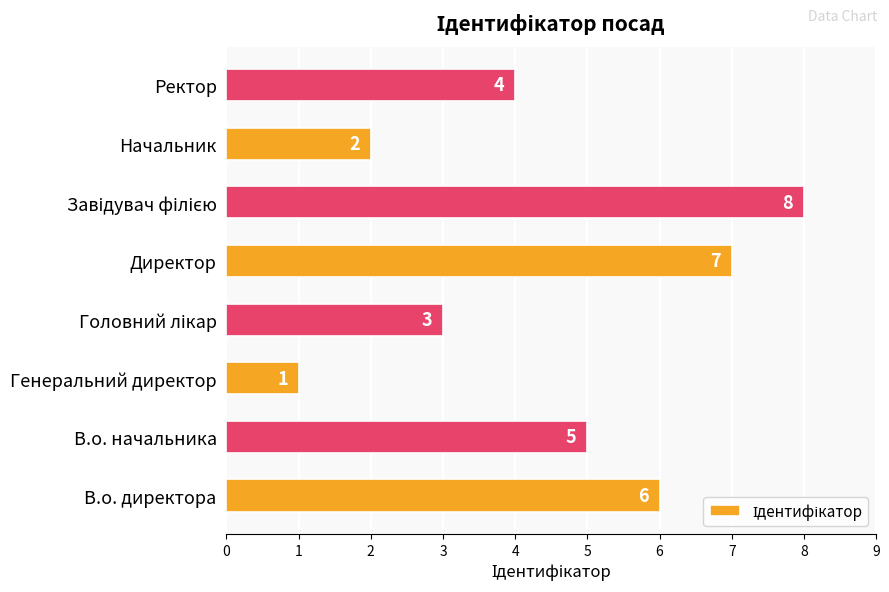

Reading top to bottom, transcribe all the data shown in this chart.

4	2	8	7	3	1	5	6